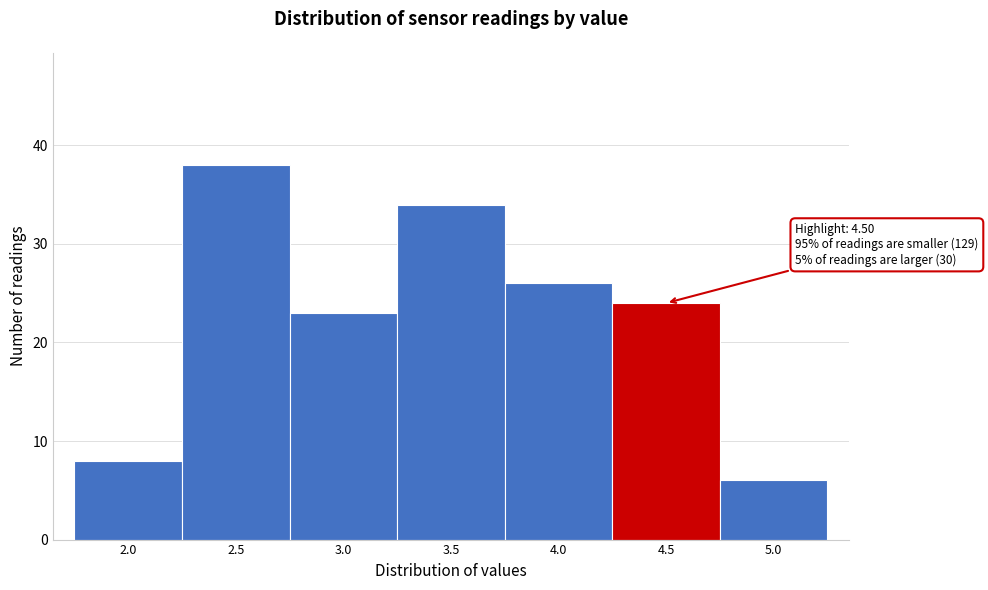

Reading right to left, extract all data points from this chart.

5.0=6	4.5=24	4.0=26	3.5=34	3.0=23	2.5=38	2.0=8